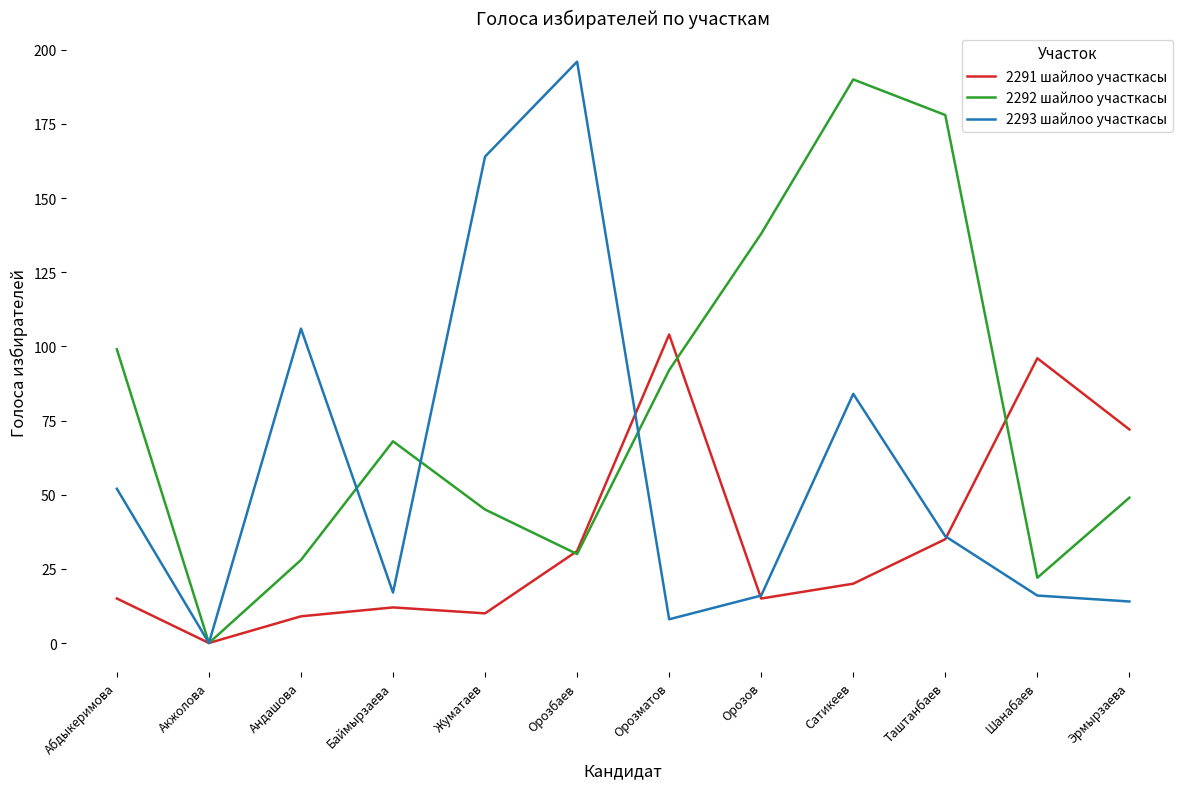

At which category does 2291 шайлоо участкасы reach its first local valley?

Акжолова